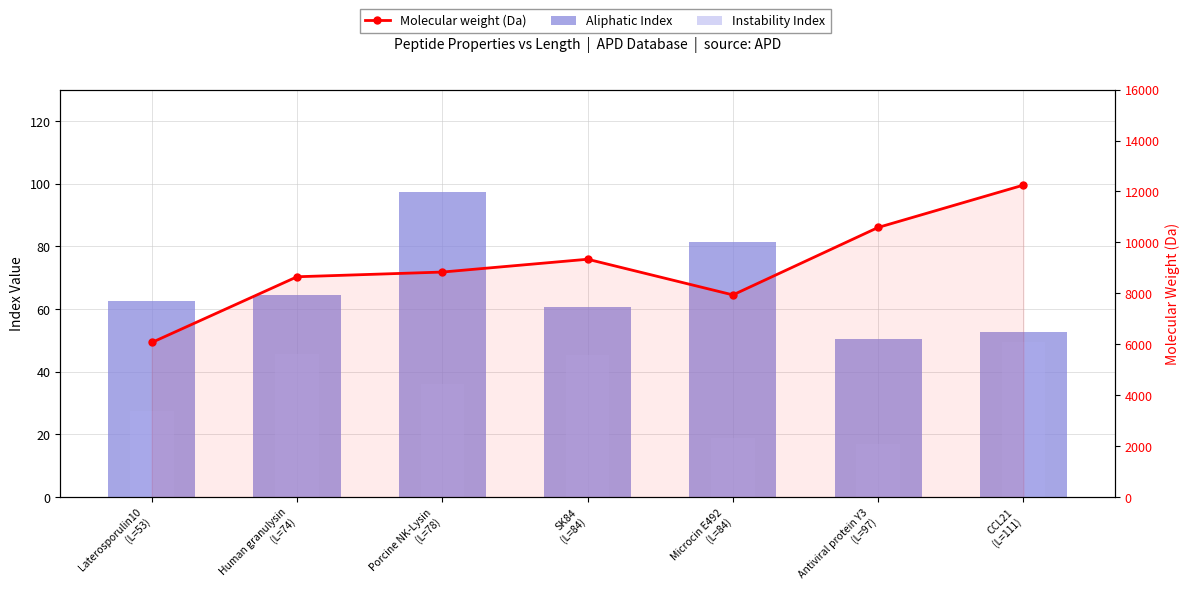

How many data points in Molecular weight (Da) are above 8834?

4